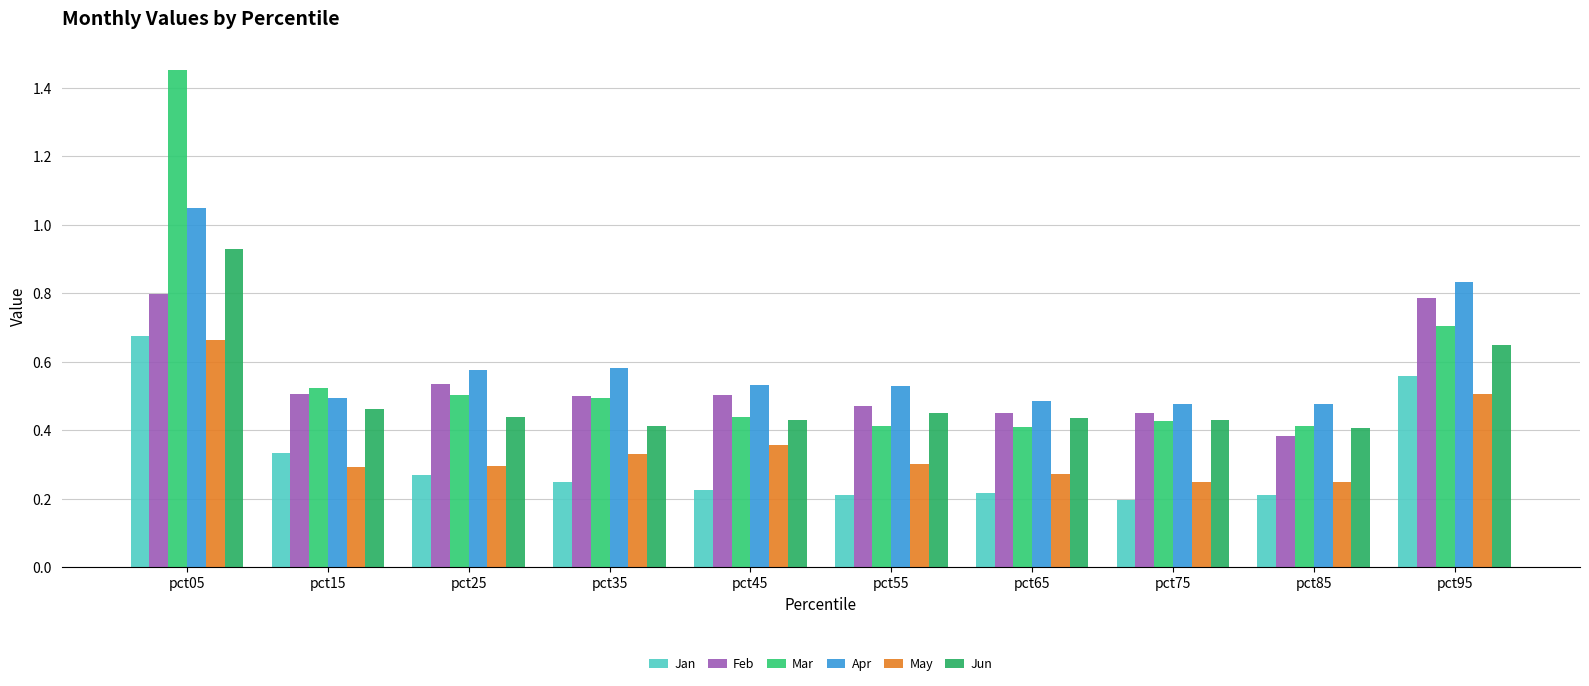

What is the value of the Mar bar at the 5th from the left?

0.4